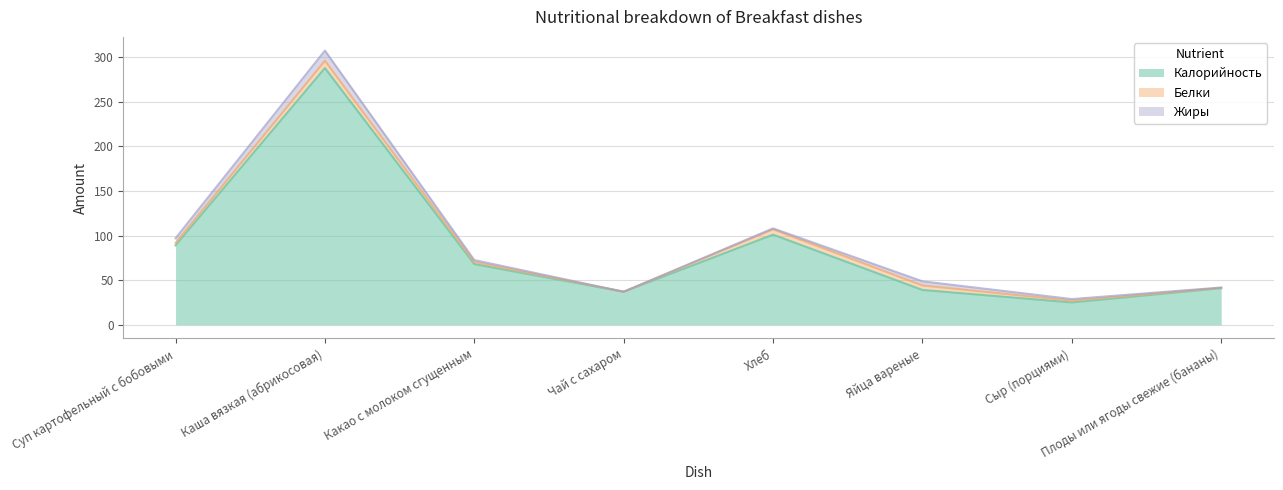

Does the chart display data point markers on the line(s)?

No